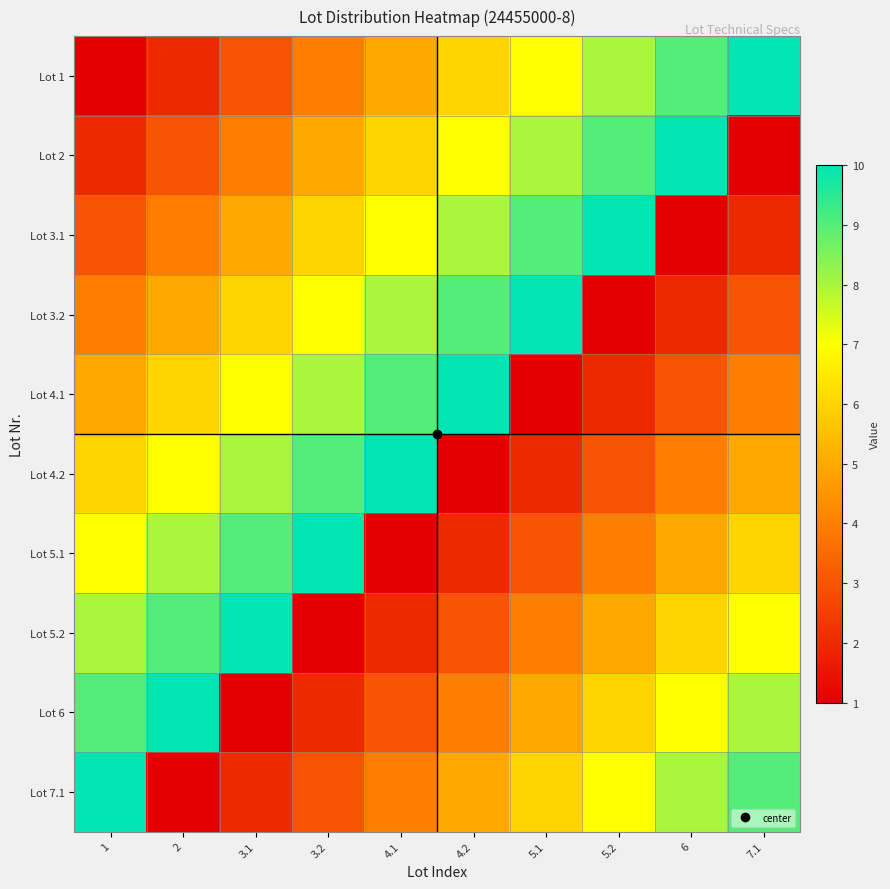

Rank the series by their maximum value, from lowest to highest.

Lot 1, Lot 2, Lot 3.1, Lot 3.2, Lot 4.1, Lot 4.2, Lot 5.1, Lot 5.2, Lot 6, Lot 7.1